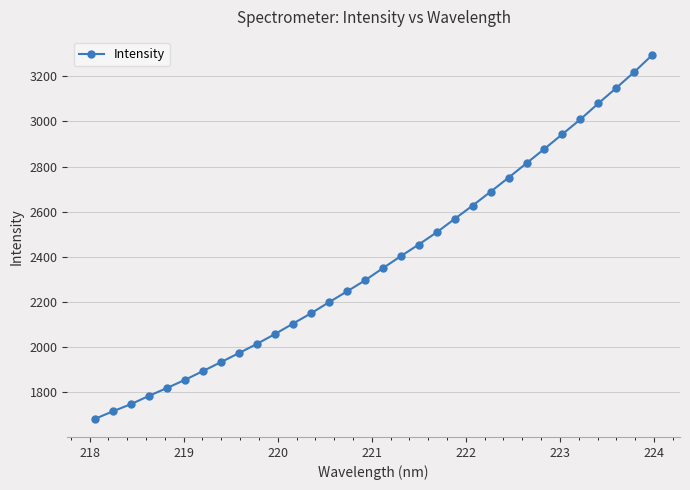

What is the value of the 25th point from the left?

2814.8